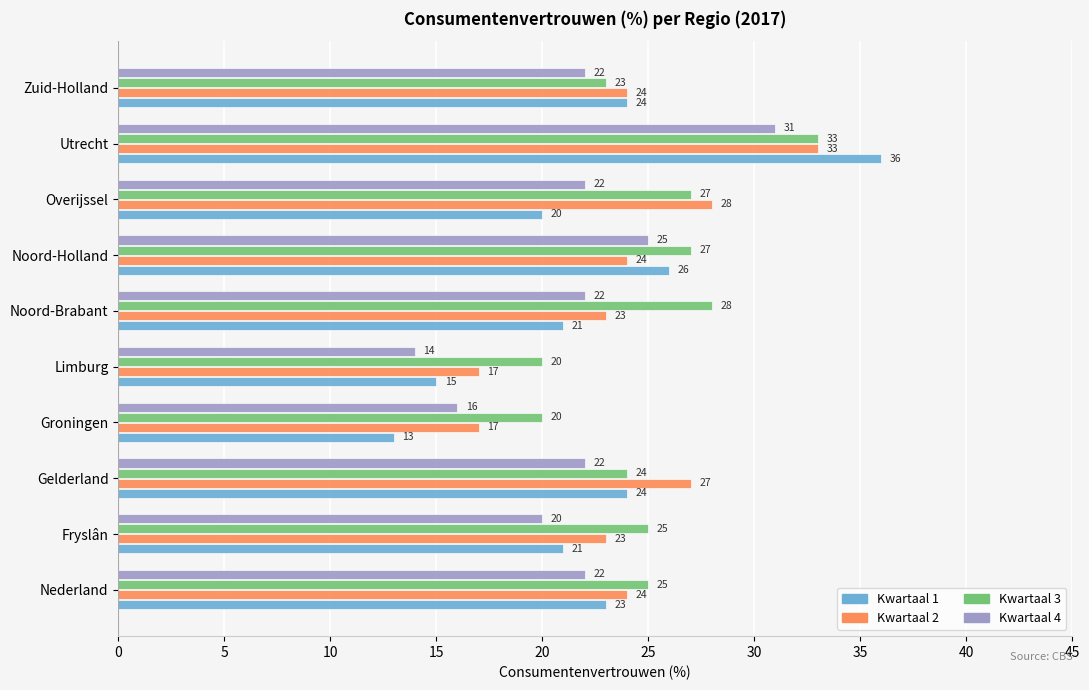

What value does the Kwartaal 2 series have at Groningen?

17